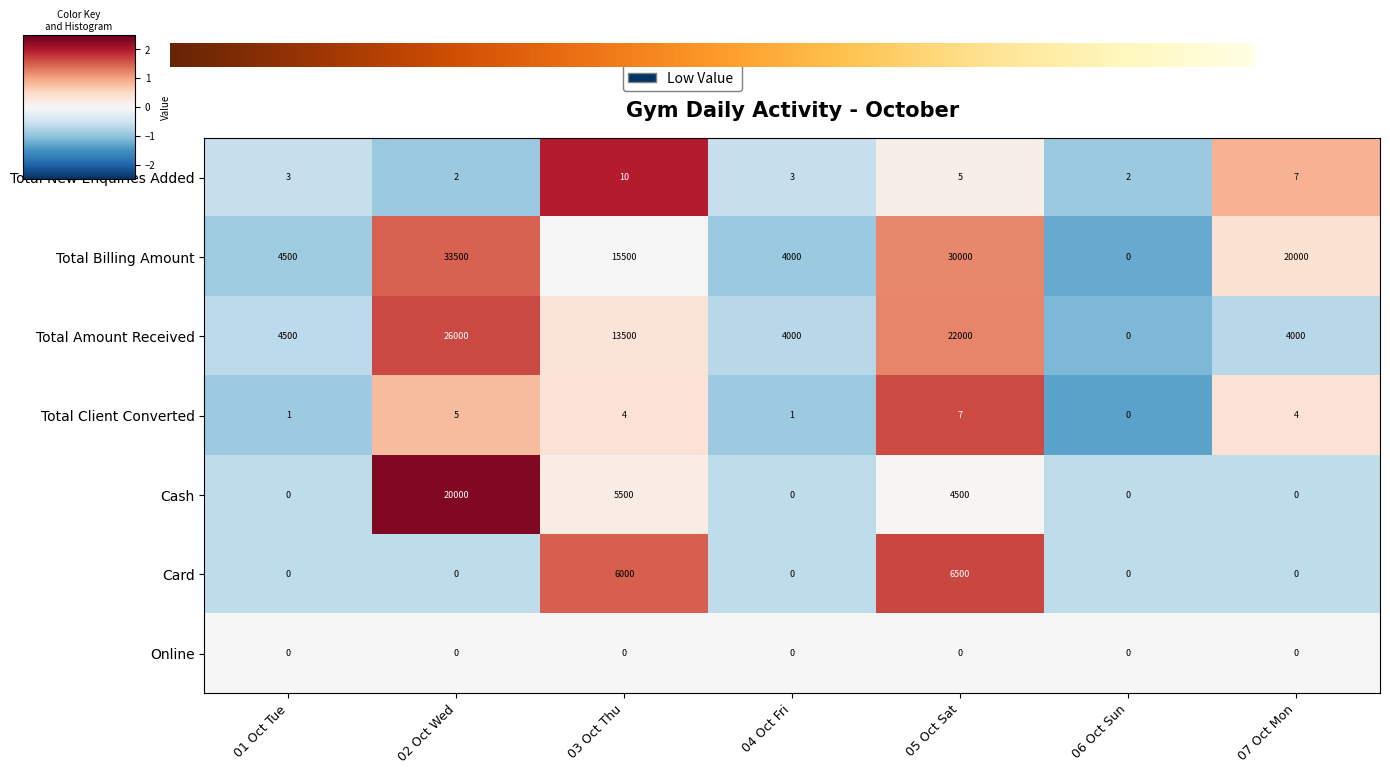

Is it true that Total New Enquiries Added equals 3.2 at 03 Oct Thu?

False